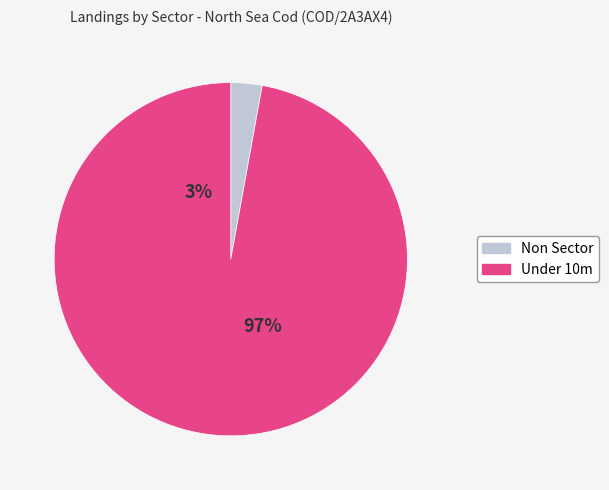

Do Under 10m and Non Sector together represent more than half of the pie?

Yes